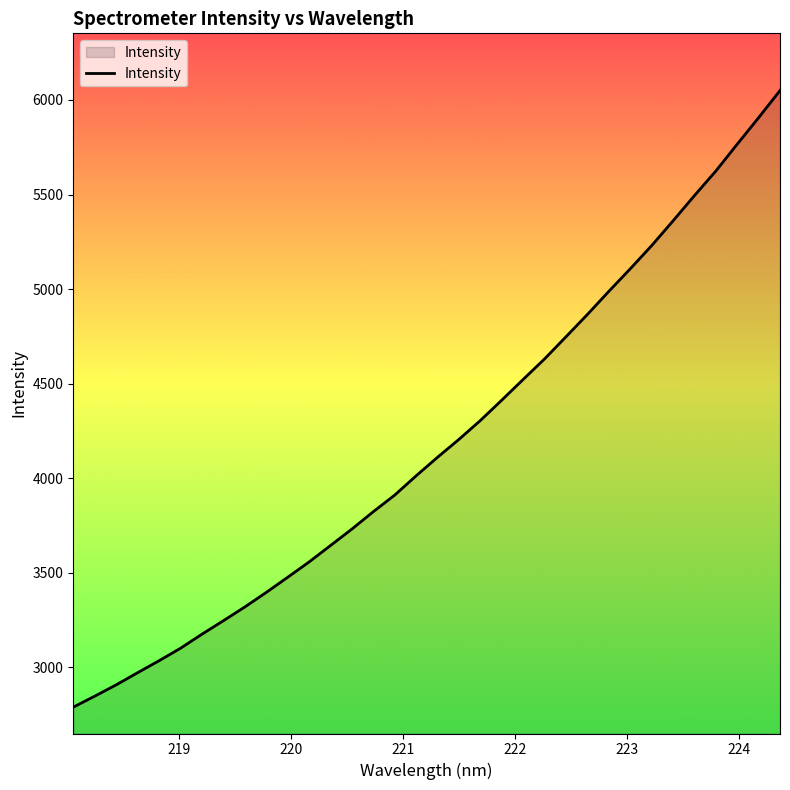

What is the difference between the maximum and minimum values?

3261.1